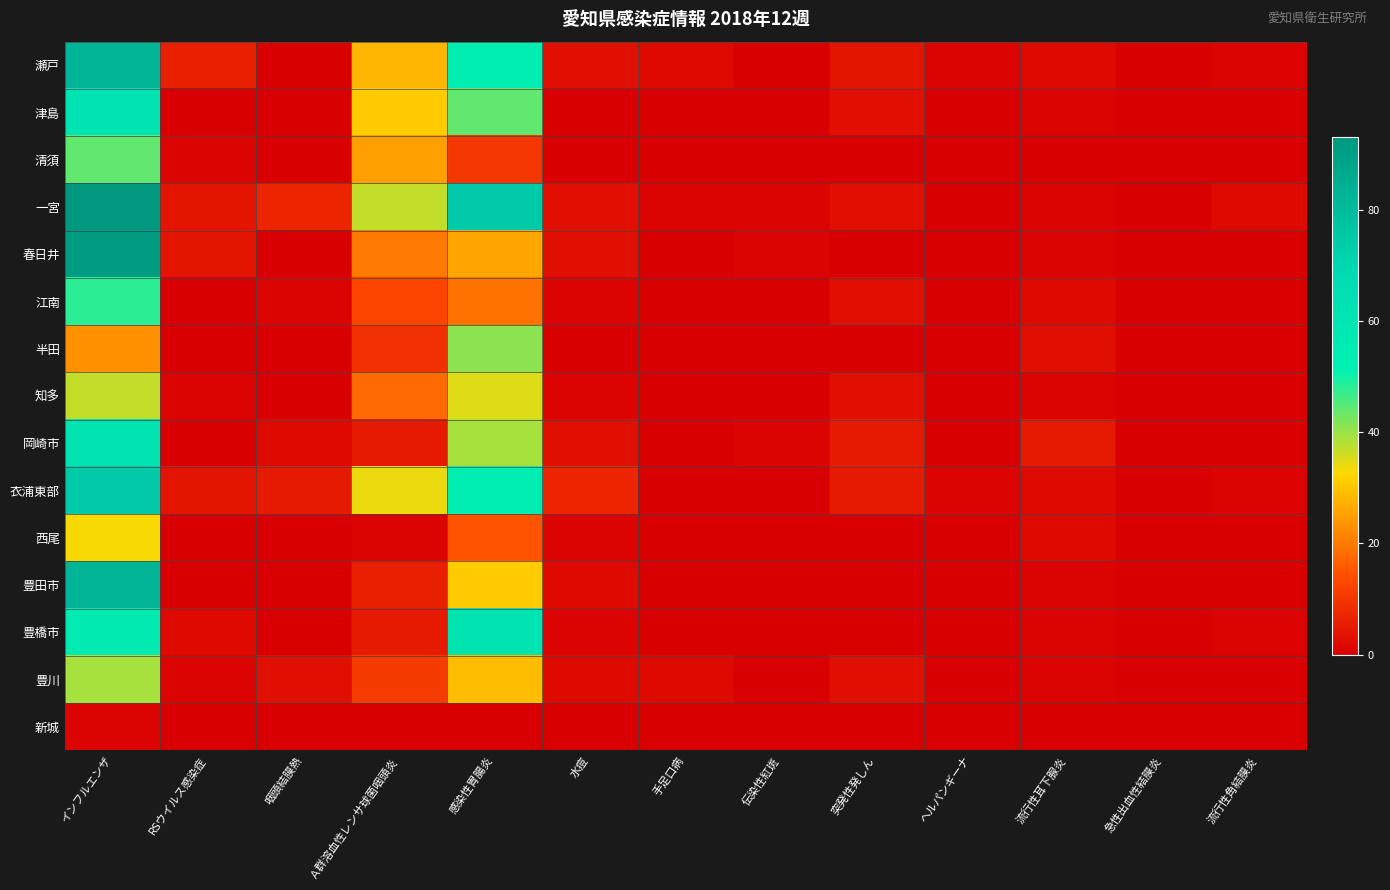

What is the spread (max minus min) of values at 手足口病?

2